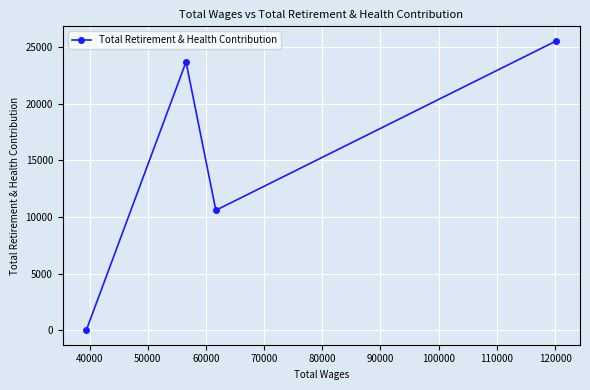

How many data points are less than 23704?

2